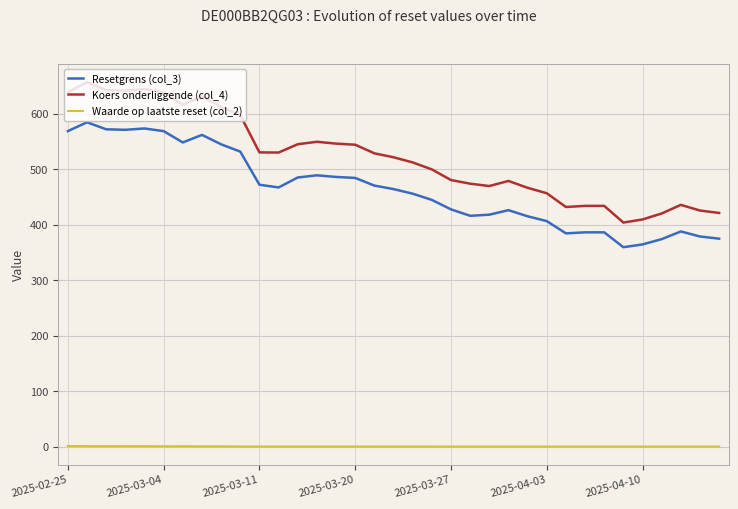

What is the lowest value of the Resetgrens (col_3) series?

359.5